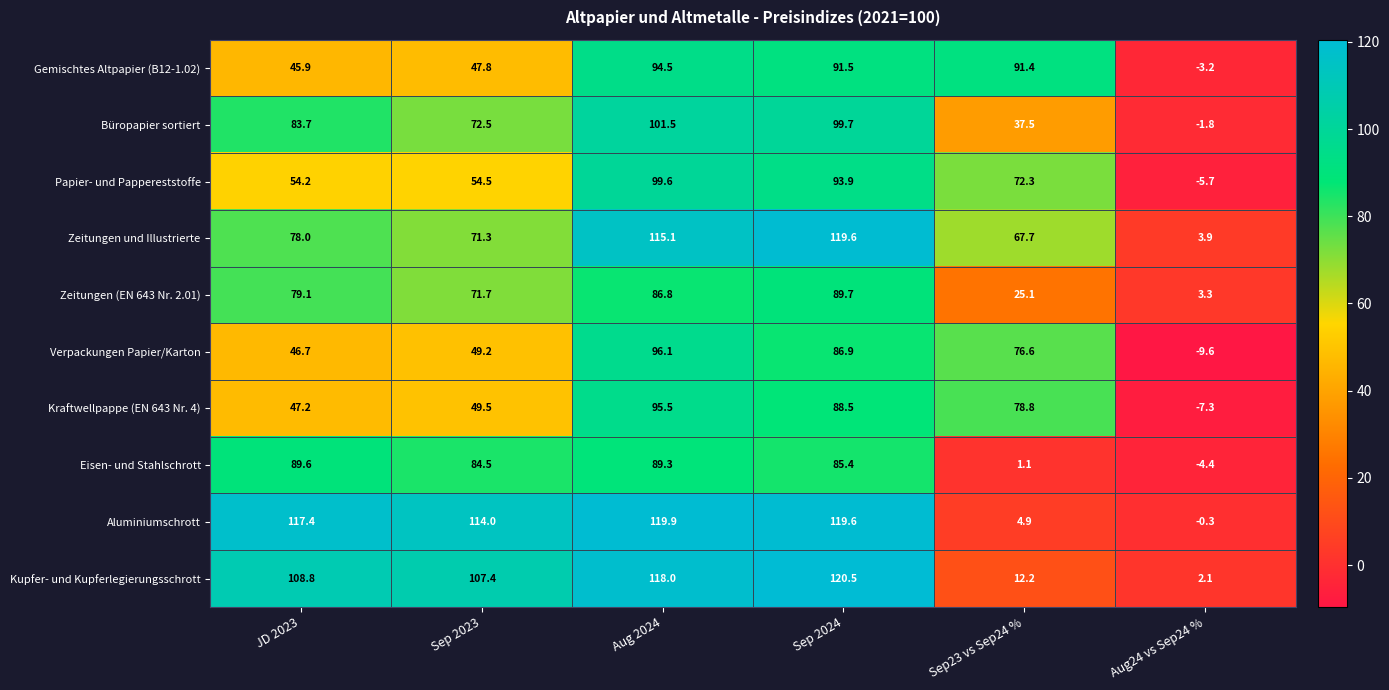

Which series changed the most between JD 2023 and Sep 2024?

Gemischtes Altpapier (B12-1.02)